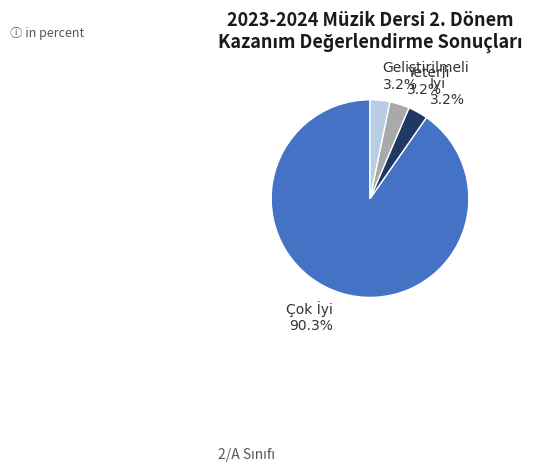

True or false: İyi accounts for 12% of the total.

False